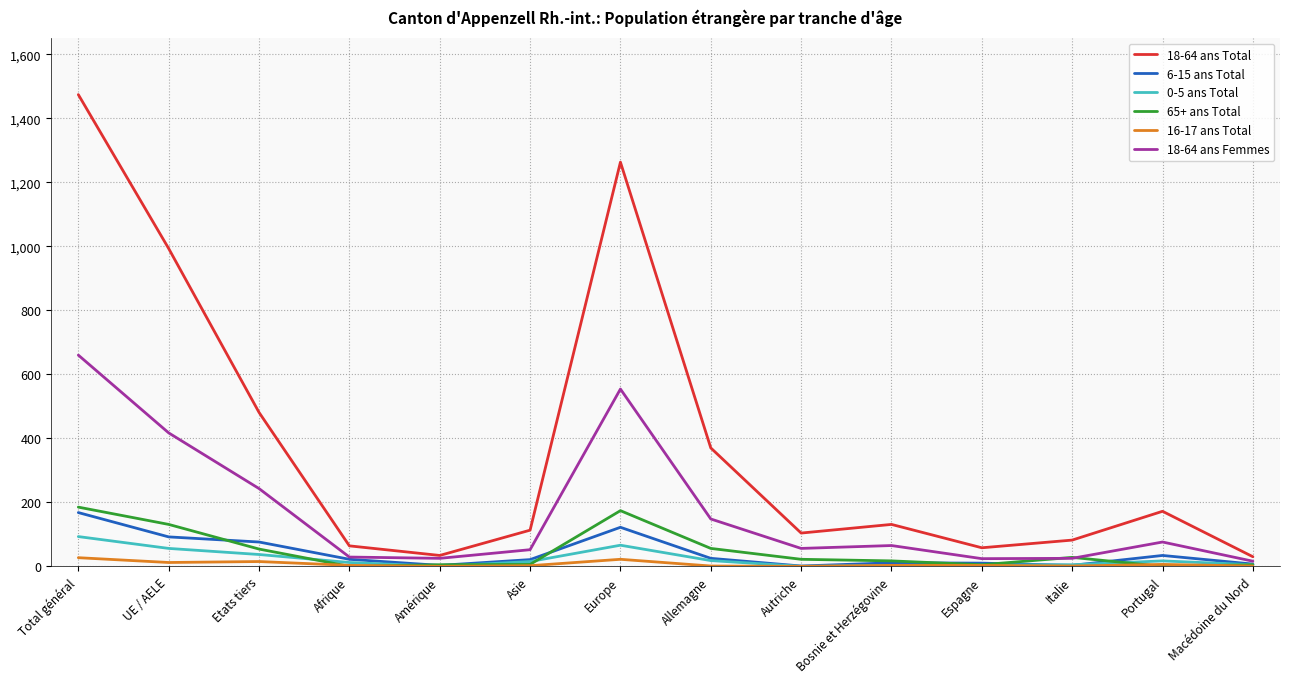

Is the value of 0-5 ans Total at Autriche greater than the value of 18-64 ans Femmes at UE / AELE?

No